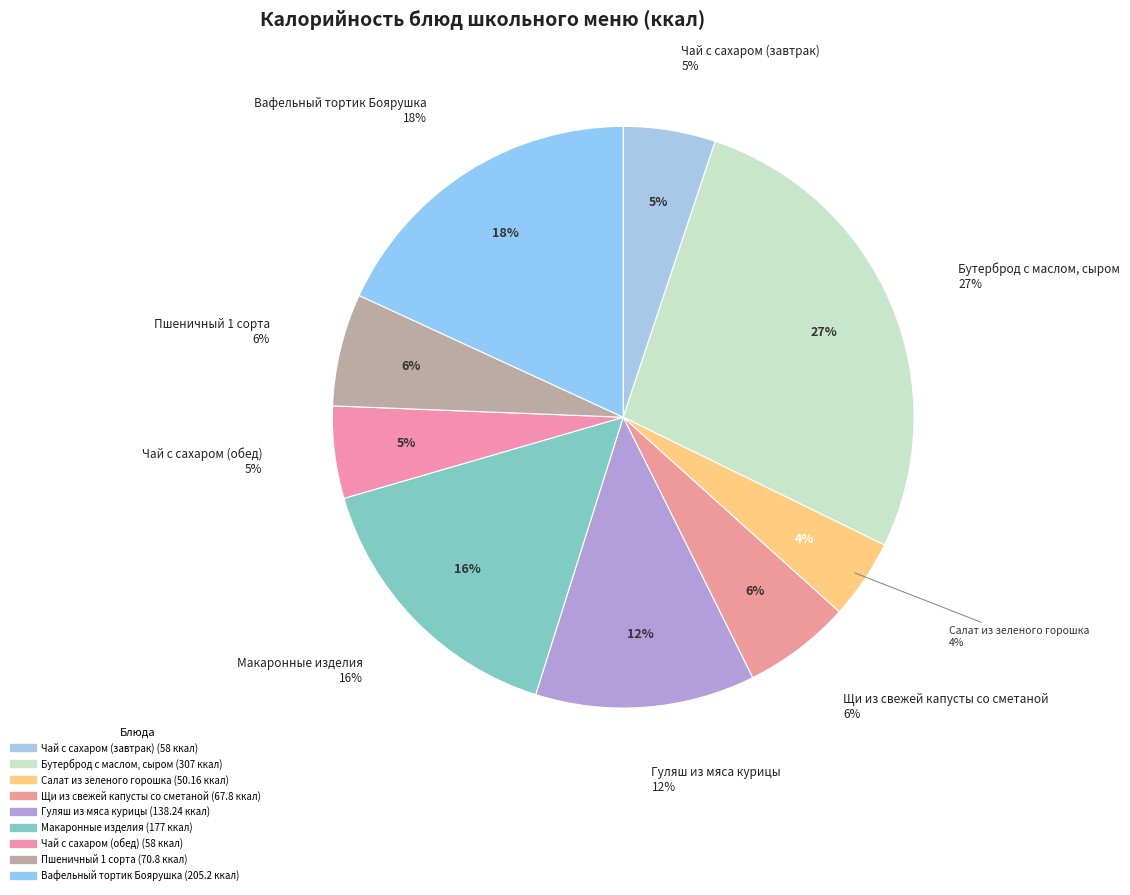

What is the change in value from Пшеничный 1 сорта to Вафельный тортик Боярушка?

+134.4